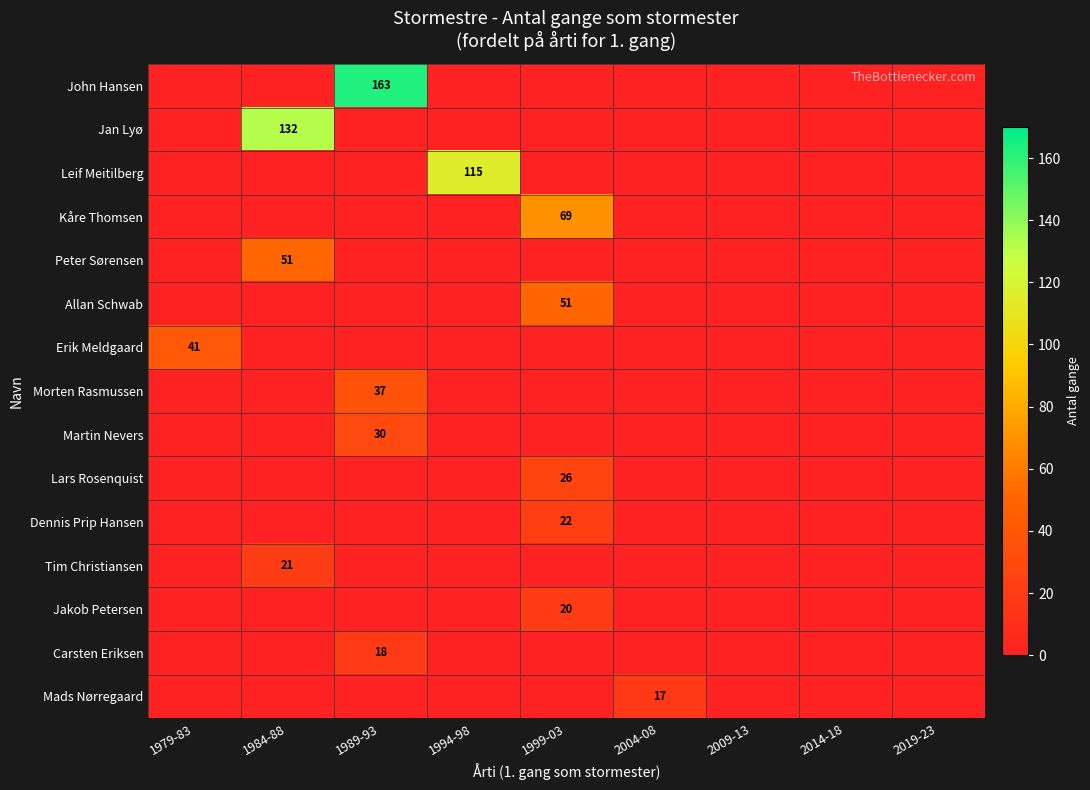

The Jan Lyø series shows 185 at 1984-88. True or false?

False